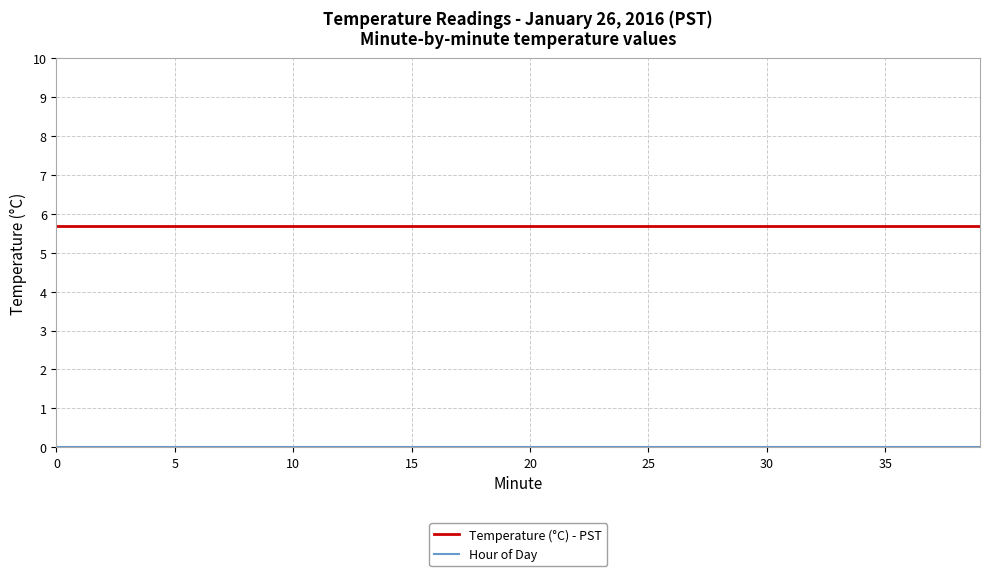

What is the lowest value of the Temperature (°C) - PST series?

5.7